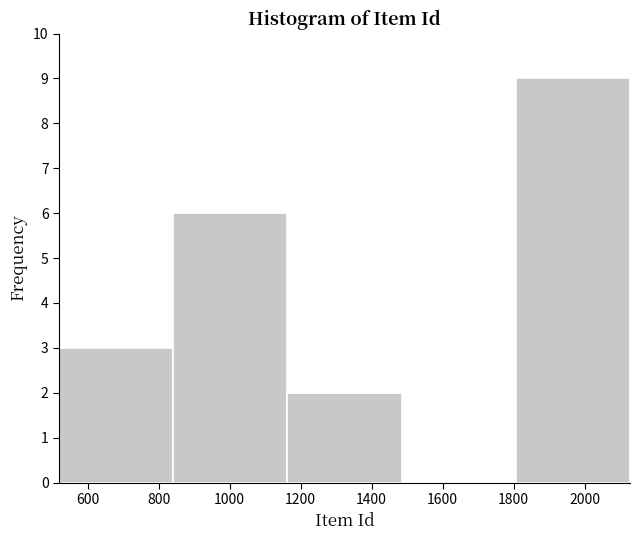

Reading left to right, transcribe this chart: for each bar, give the range it covers on the x-axis and its height. Neither the bar edges nor the heights are printed on the chart, so give them approximately, as read against the axes.

520 to 840: 3
840 to 1160: 6
1160 to 1480: 2
1480 to 1800: 0
1800 to 2120: 9